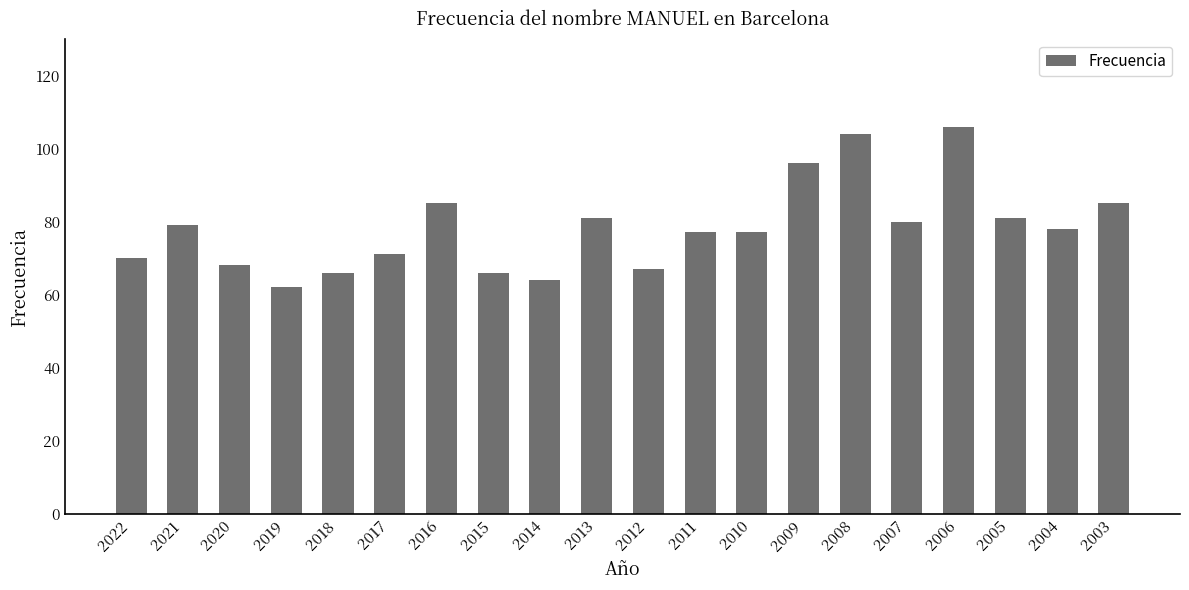

How many distinct data groups are displayed?

1